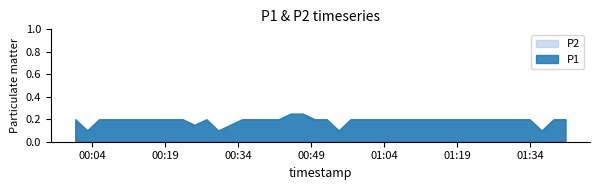

How many lines are shown in the chart?

2